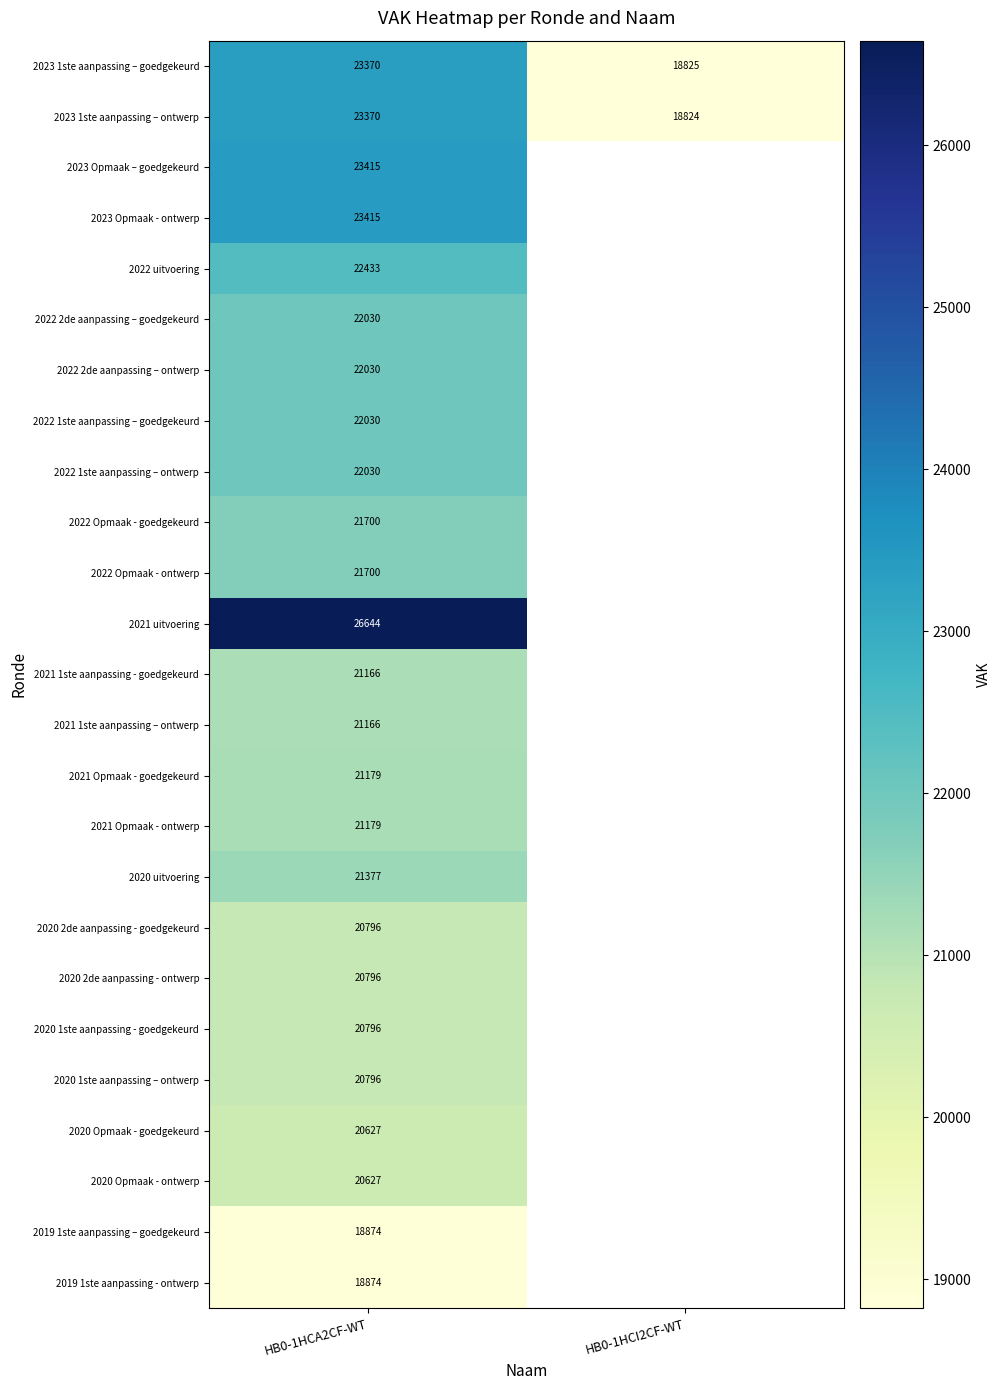

What is the total value across all series at HB0-1HCA2CF-WT?

542420